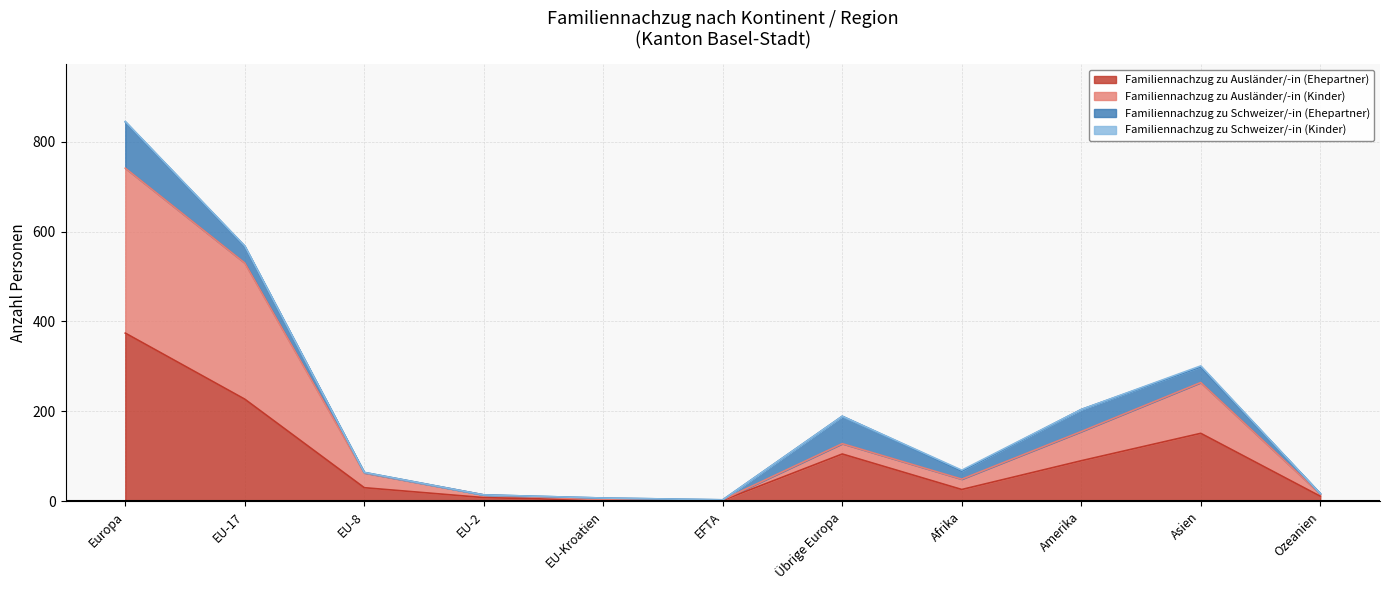

What position from the right is Übrige Europa?

5